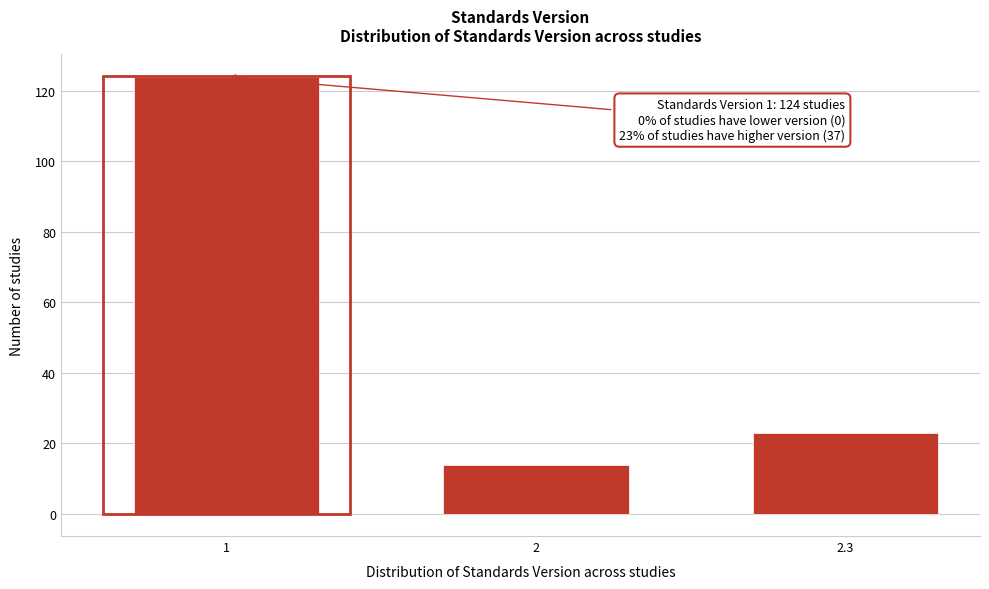

Reading left to right, list all the values displayed in this chart.

1=124	2=14	2.3=23